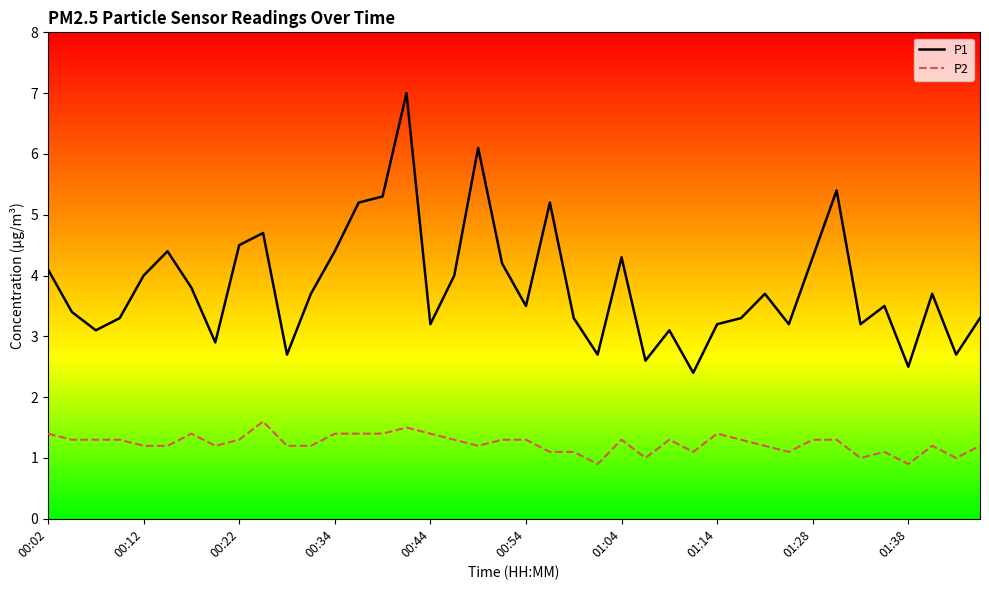

True or false: P2 and P1 intersect in this chart.

False